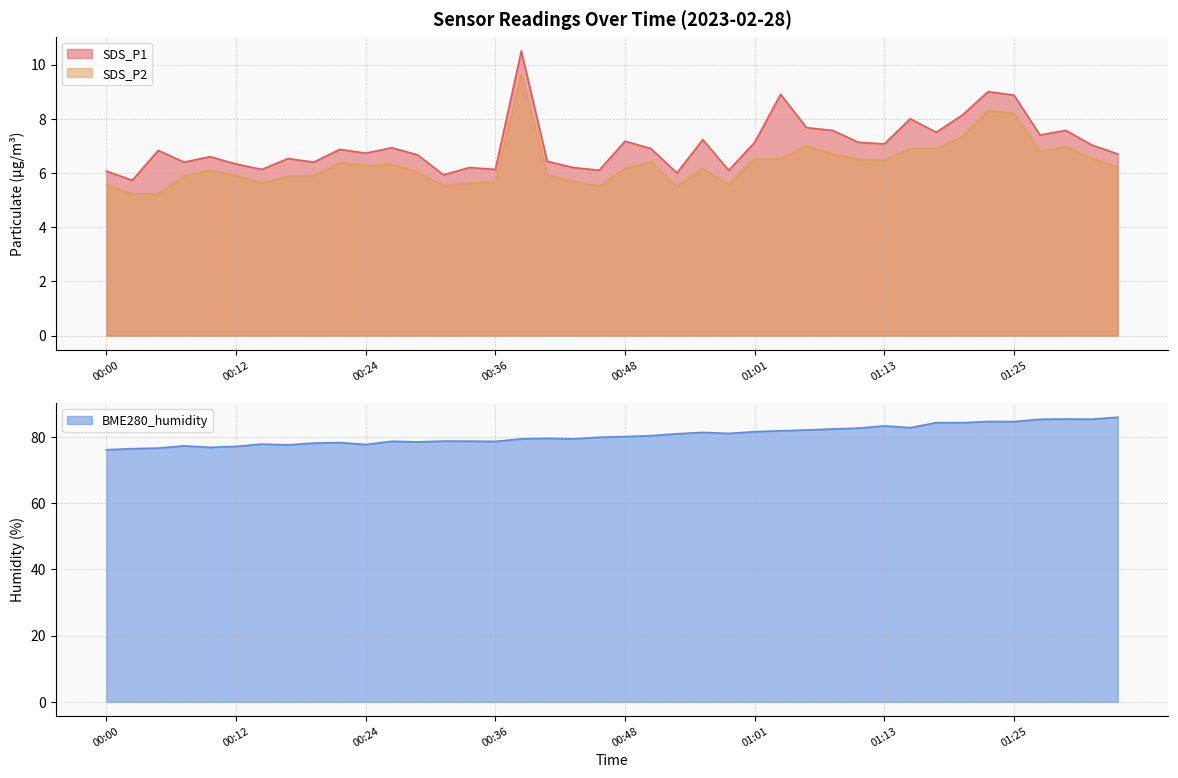

What is the difference between the maximum and minimum values in the SDS_P1 series?

4.8